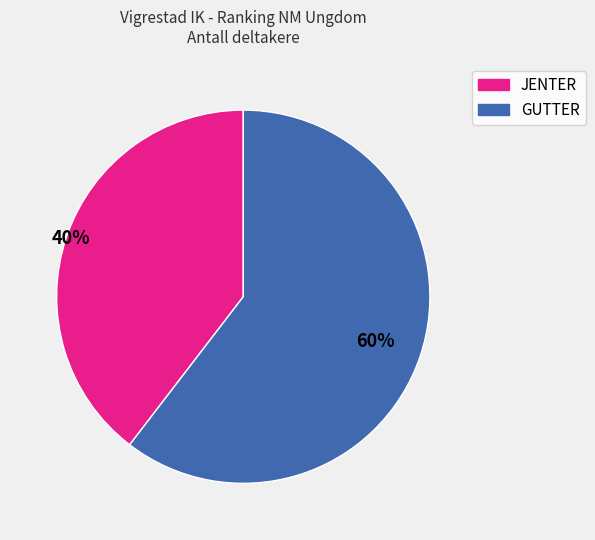

Does GUTTER account for over 50% of the chart?

Yes